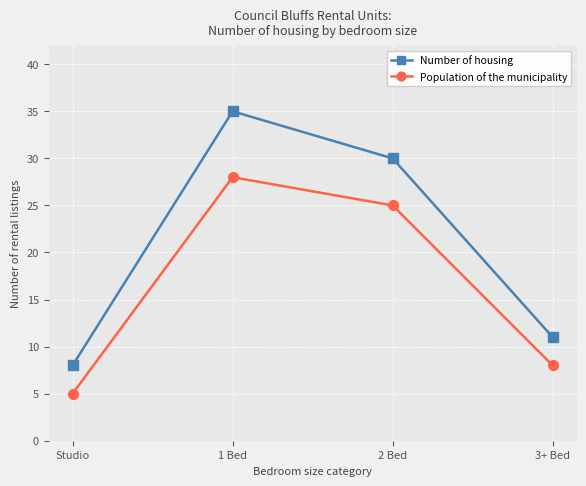

Where is the first local maximum for Population of the municipality?

1 Bed